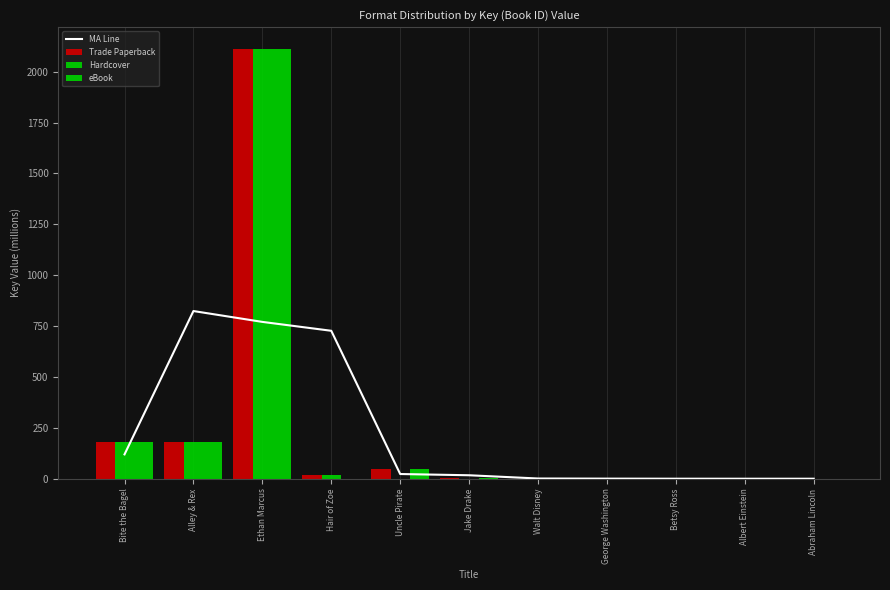

What is the highest value of the Trade Paperback series?

2112.9